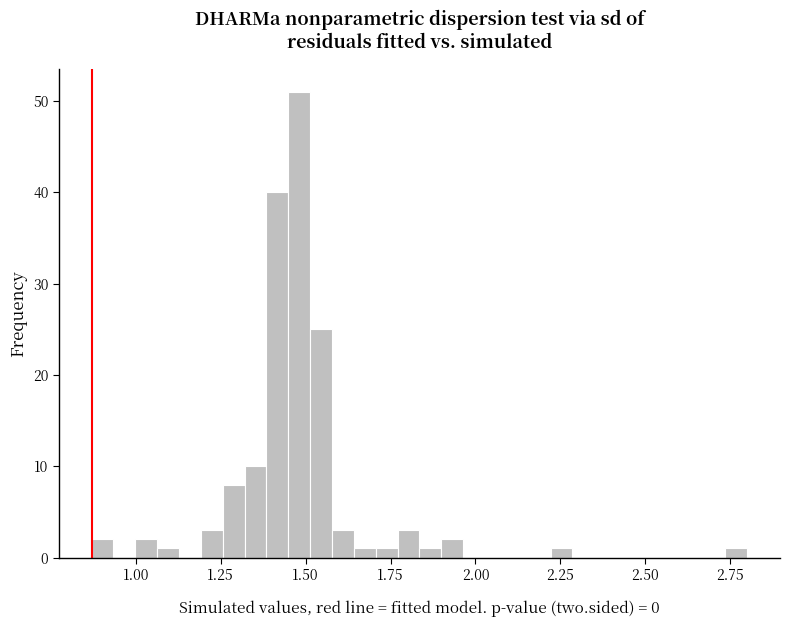

Read against the x-axis, roughly where is the centre of the tallest bar?

1.50